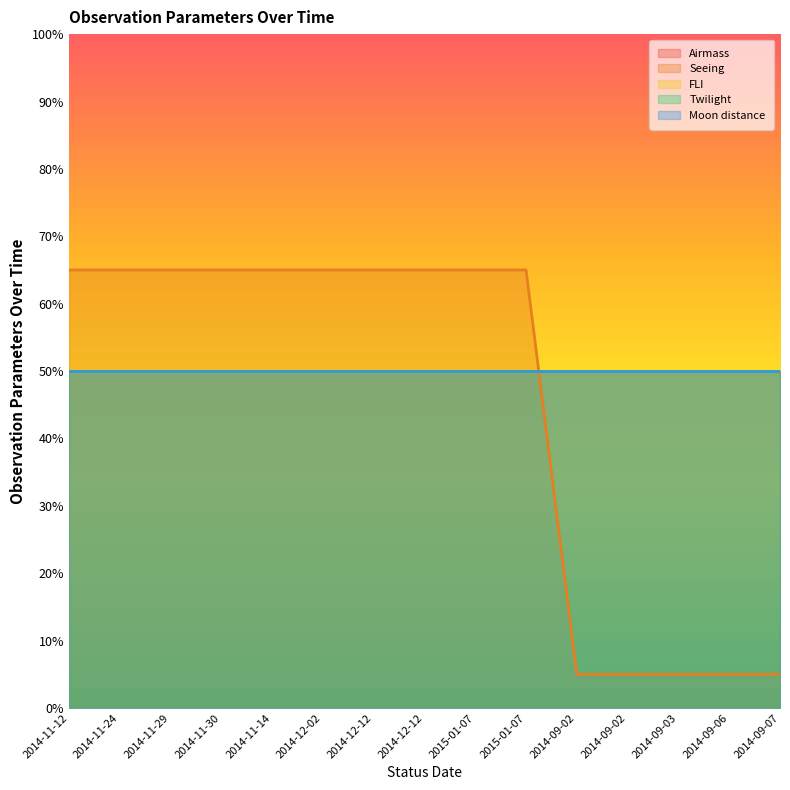

True or false: Twilight and FLI cross at least once.

False